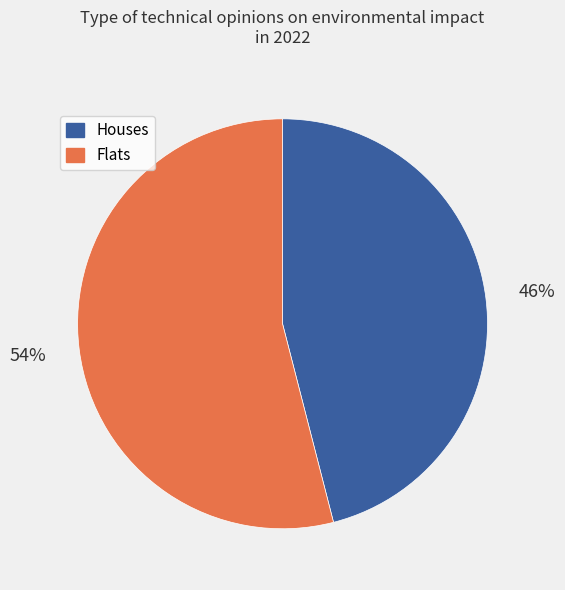

How many slices are in this pie chart?

2